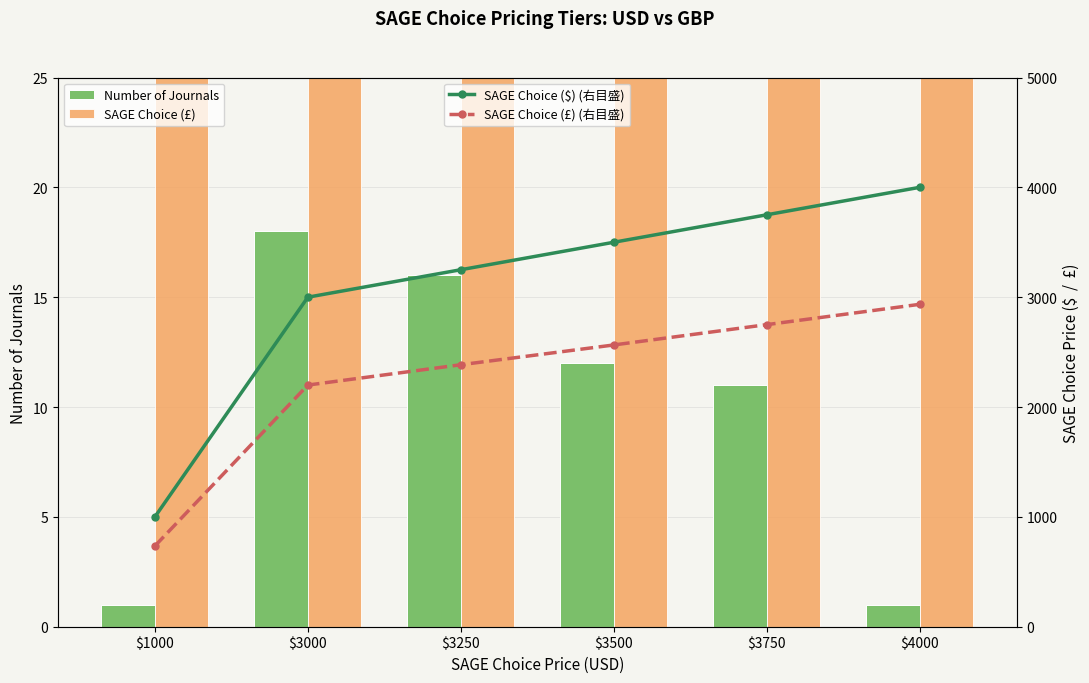

Which has a higher value, $3250 or $4000?

$3250